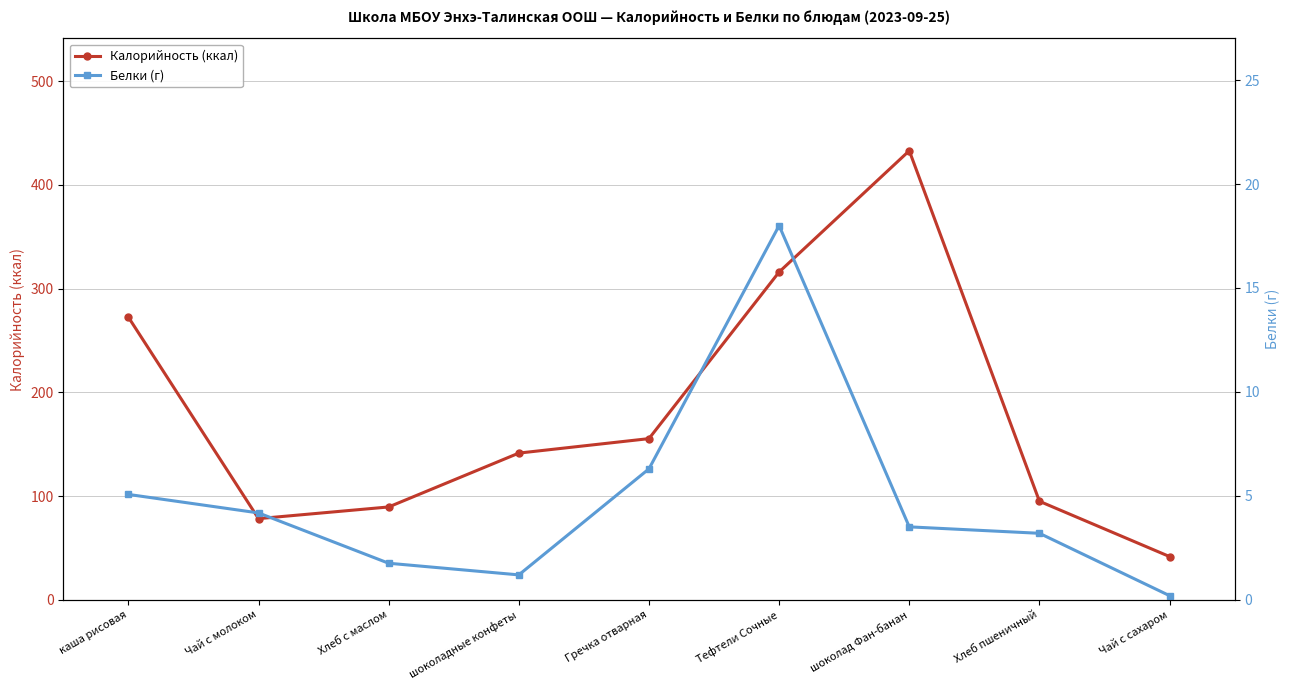

What is the spread (max minus min) of values at Тефтели Сочные?

298.0